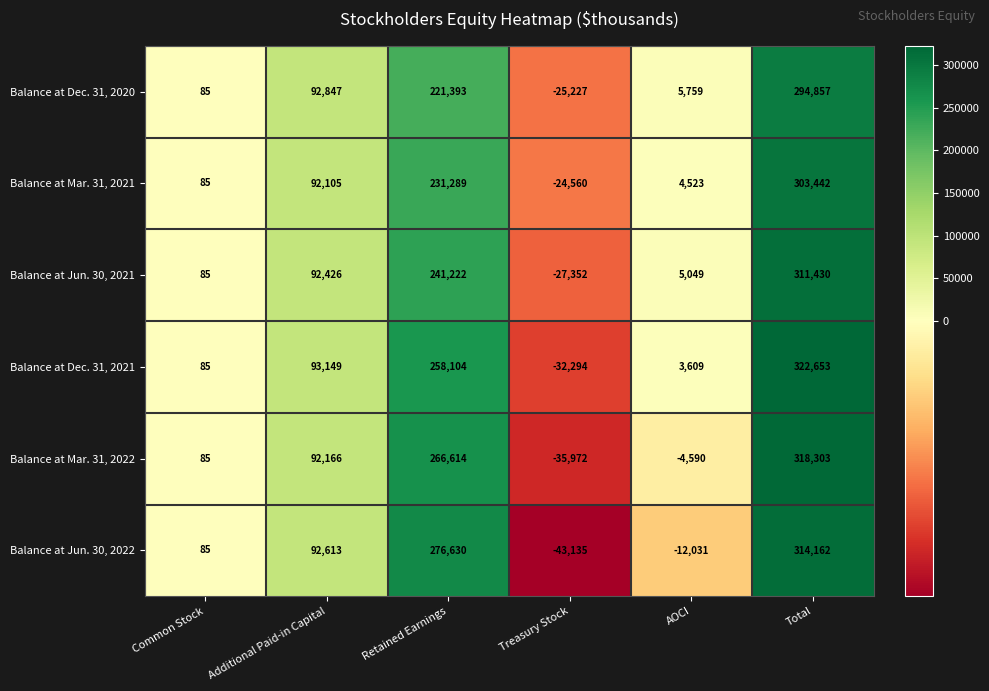

What is the sum of all Balance at Mar. 31, 2021 values?

606884